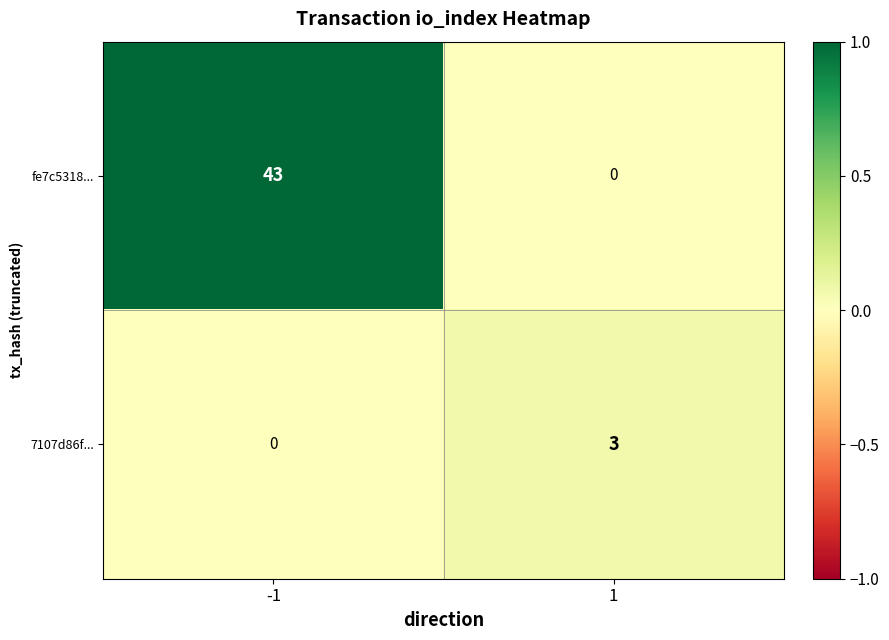

Which series has the widest spread of values?

fe7c5318...